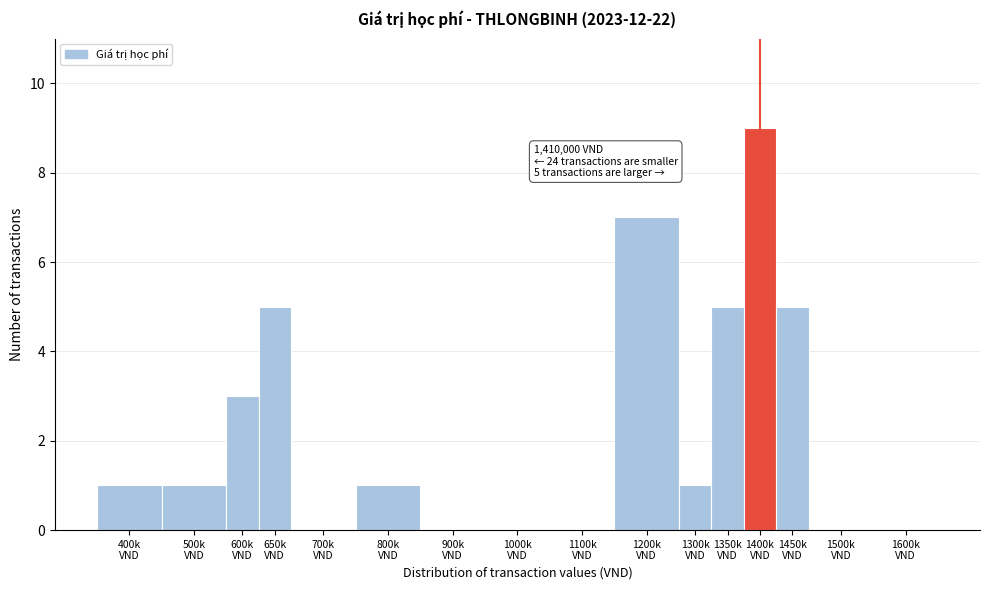

What is the sum of all values?

38